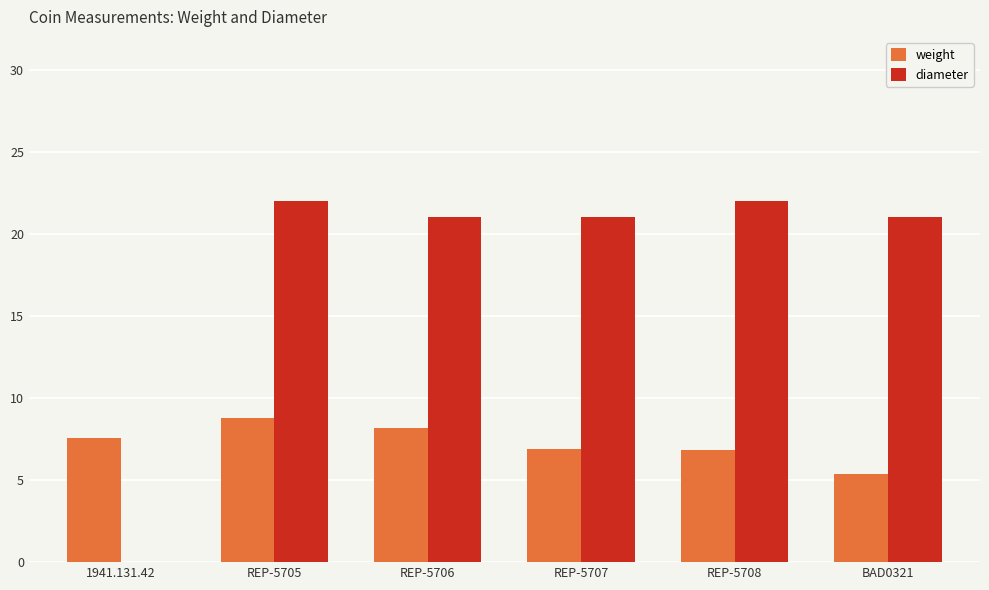

What is the sum of all diameter values?

107.0